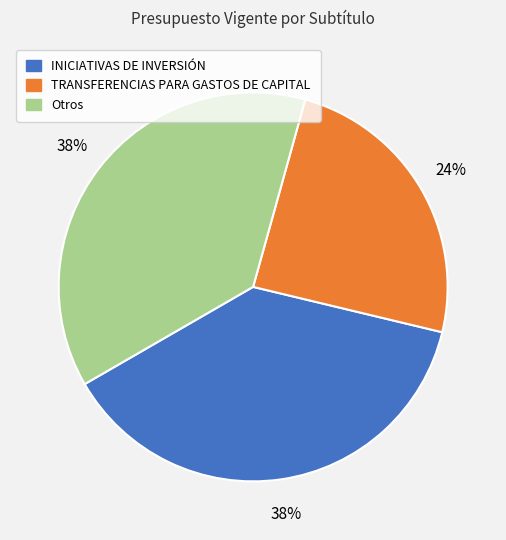

To the nearest percent, what is the average slice percentage?

33%